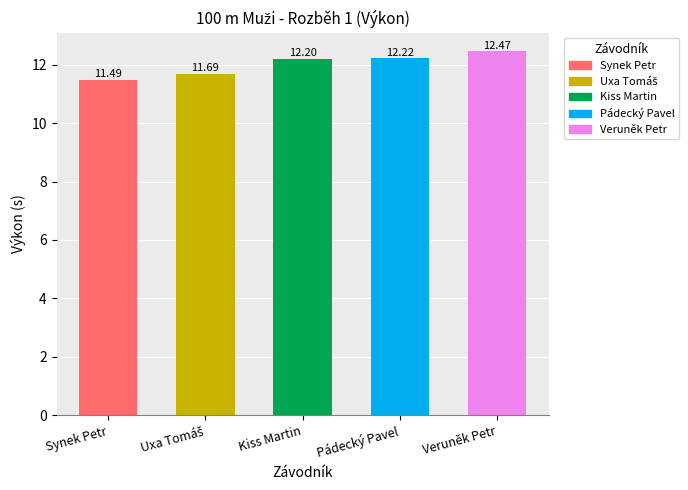

How many data points are above 12?

3